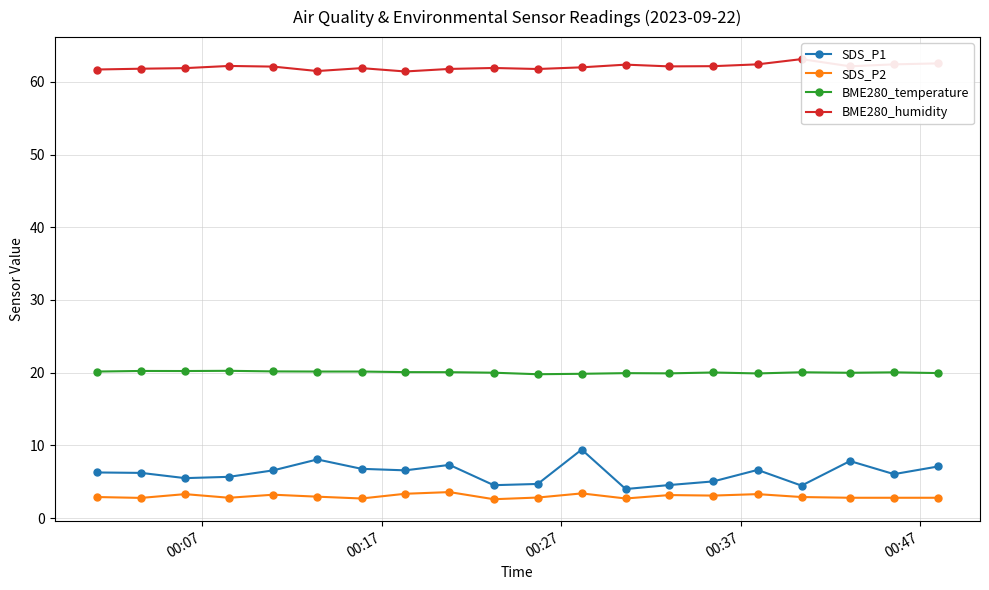

Which series has the widest spread of values?

SDS_P1